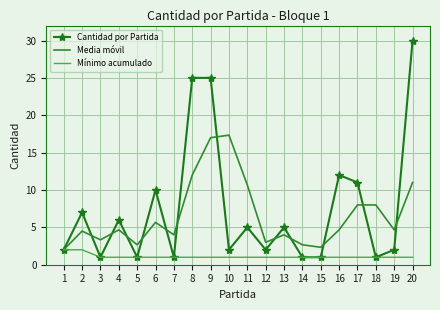

What are all the series names shown in the legend?

Cantidad por Partida, Media móvil, Mínimo acumulado